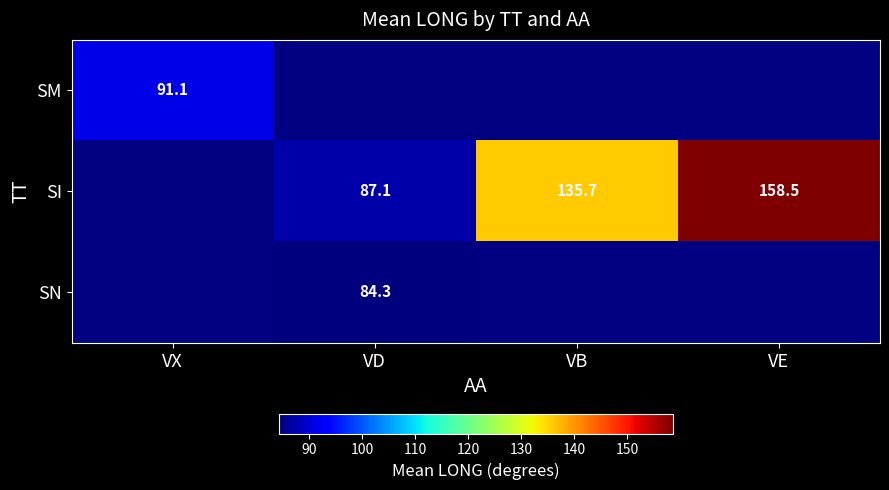

Count the number of data series in this chart.

3